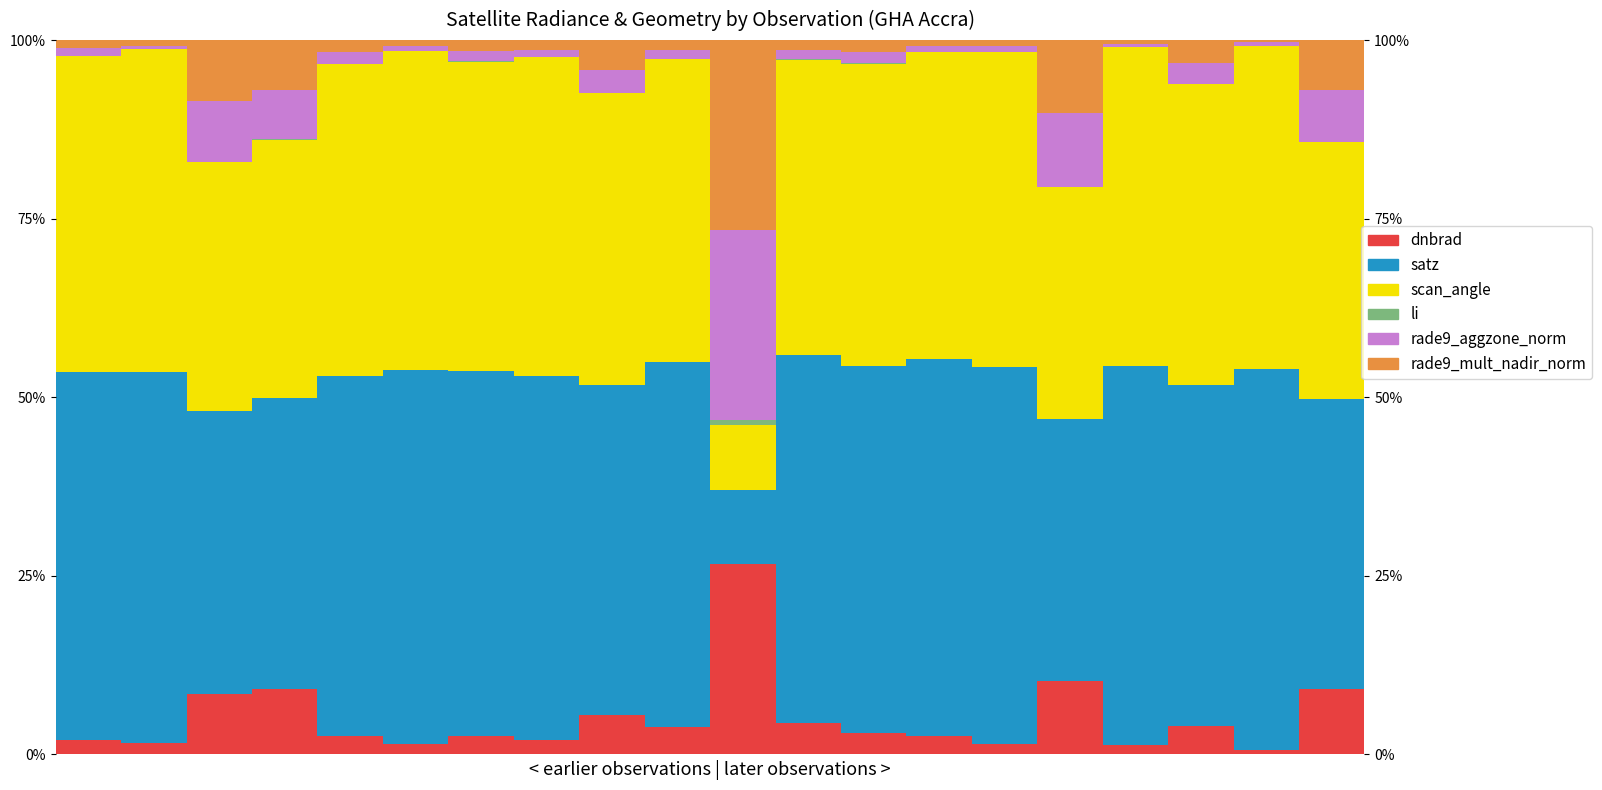

How many values in li are above zero?

12